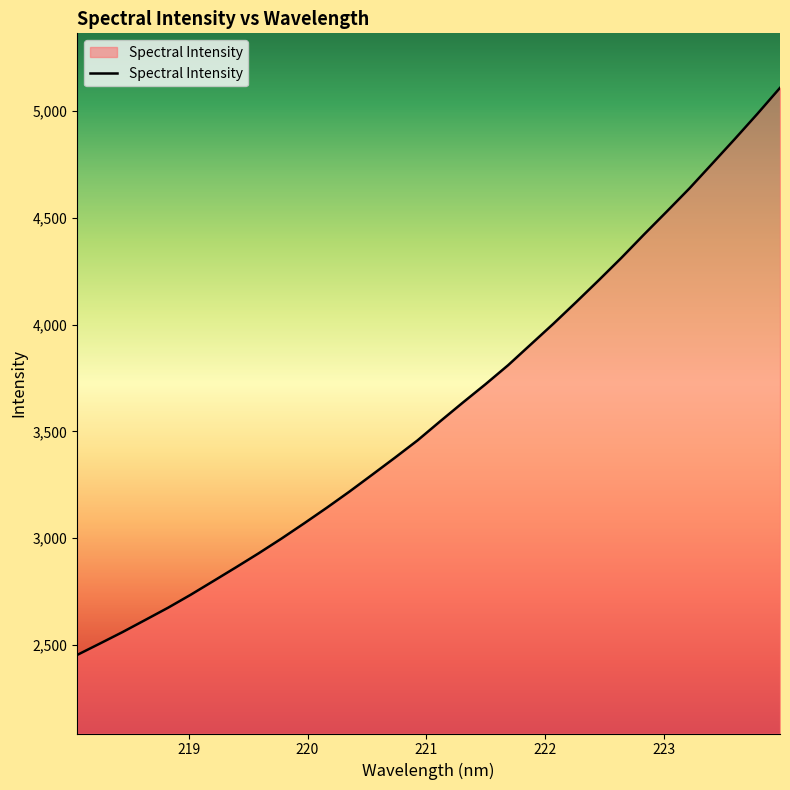

What is the minimum value shown in the chart?

2452.9